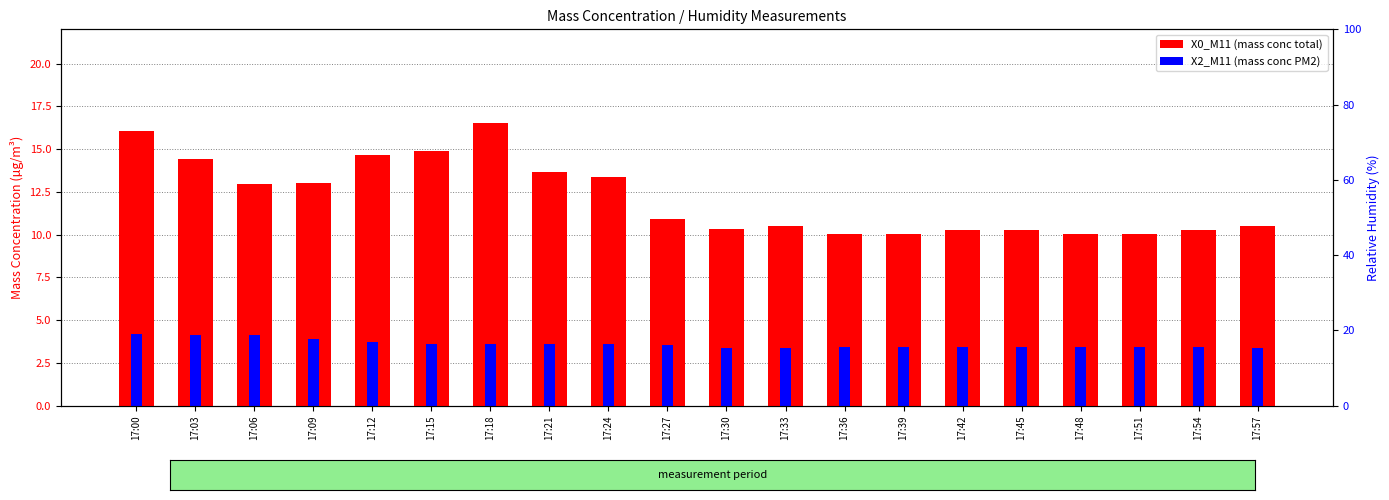

What is the total value across all series at 17:09?

72.4